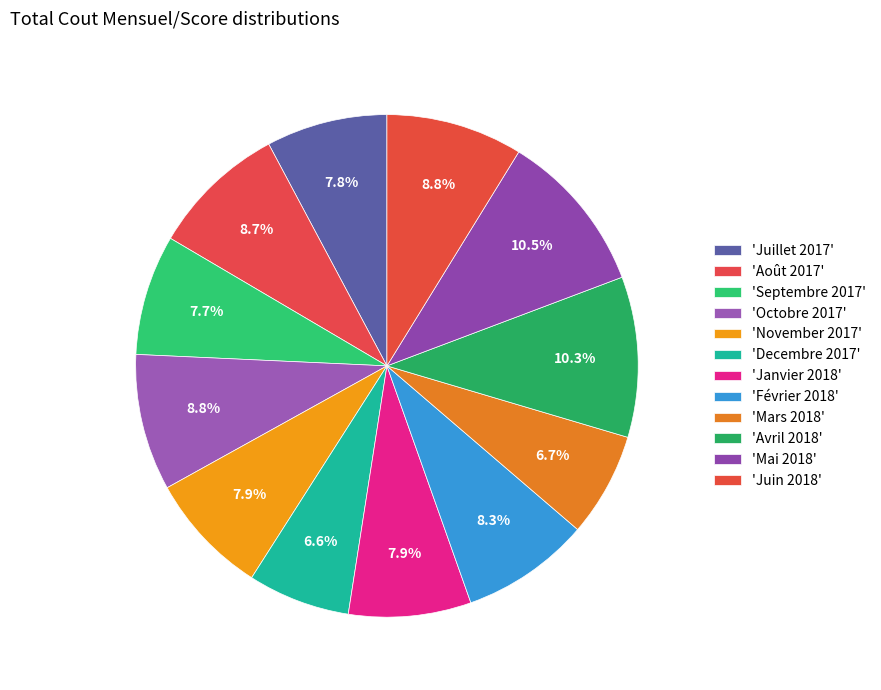

Rank the categories by value from lowest to highest.

Decembre 2017, Mars 2018, Septembre 2017, Juillet 2017, Janvier 2018, November 2017, Février 2018, Août 2017, Octobre 2017, Juin 2018, Avril 2018, Mai 2018